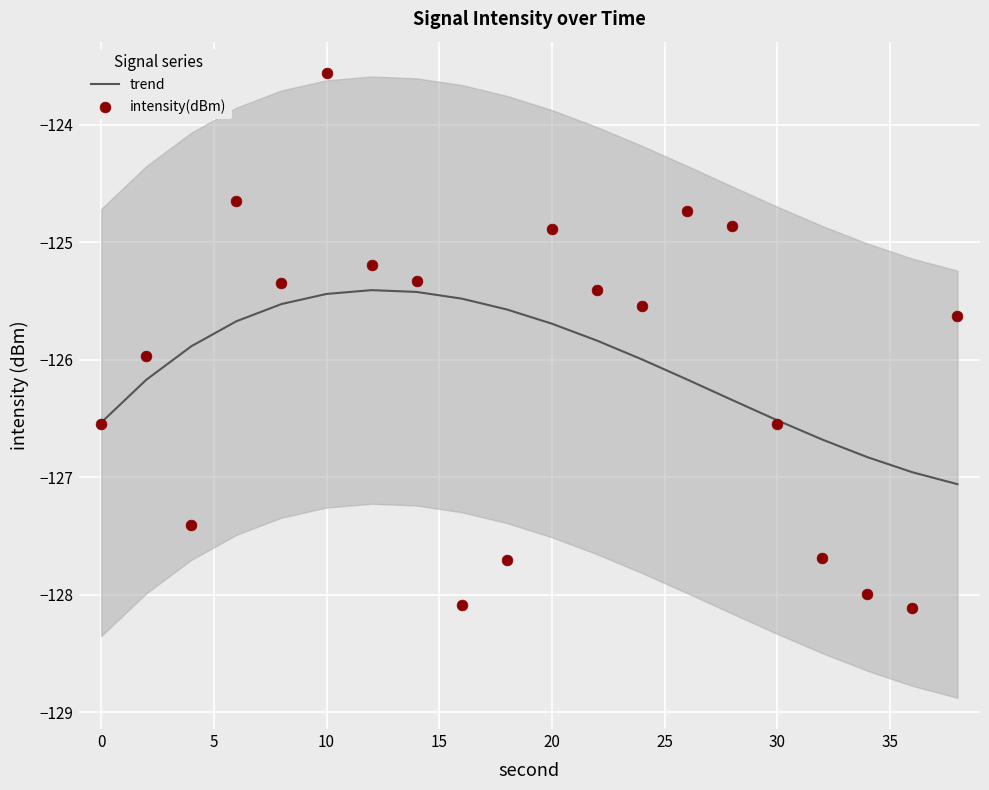

Is it true that trend equals -126.5 at 30?

True